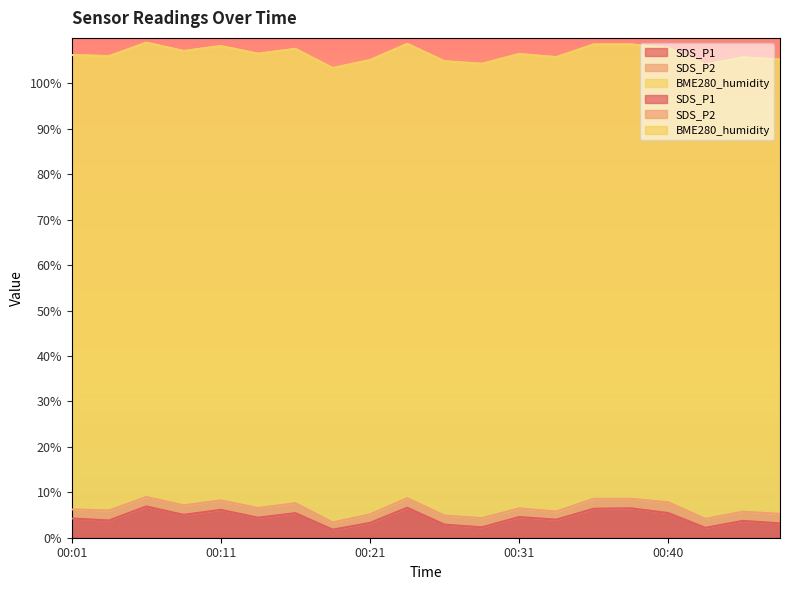

True or false: SDS_P2 and SDS_P1 cross at least once.

False